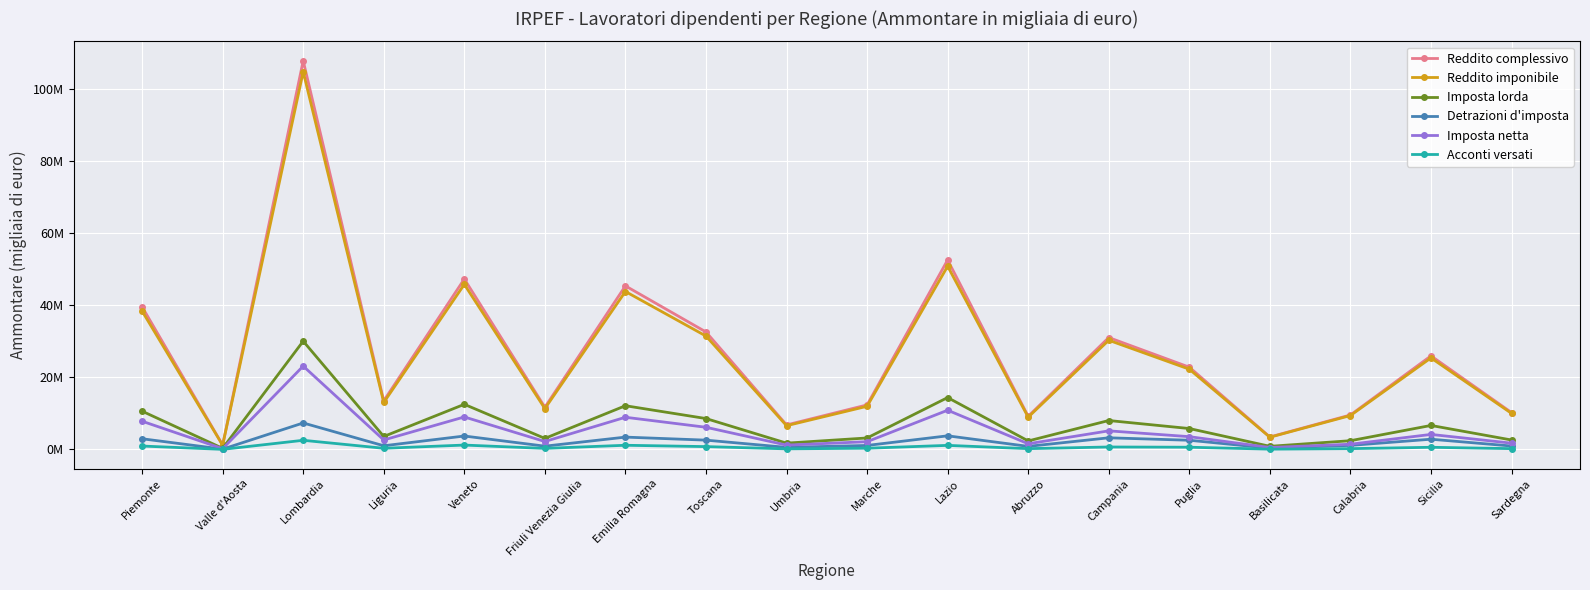

At which category does Reddito imponibile reach its first local peak?

Lombardia